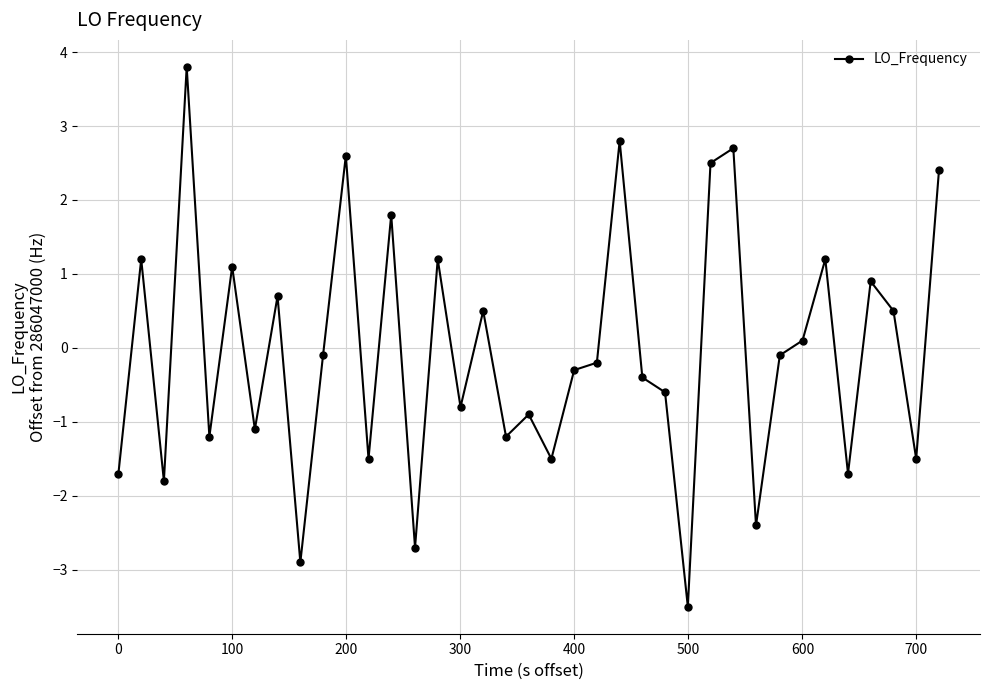

What is the value of the 24th point from the left?

-0.4